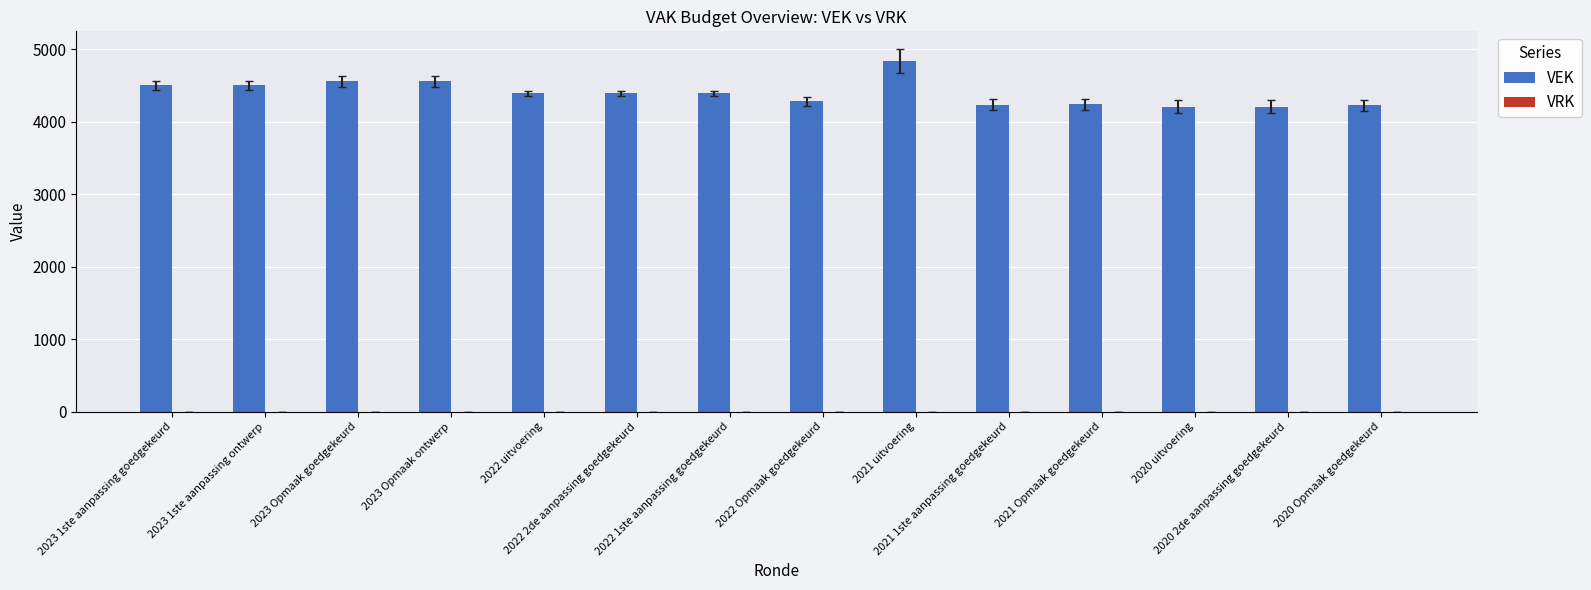

What is the value of the 1st bar from the left?

4503